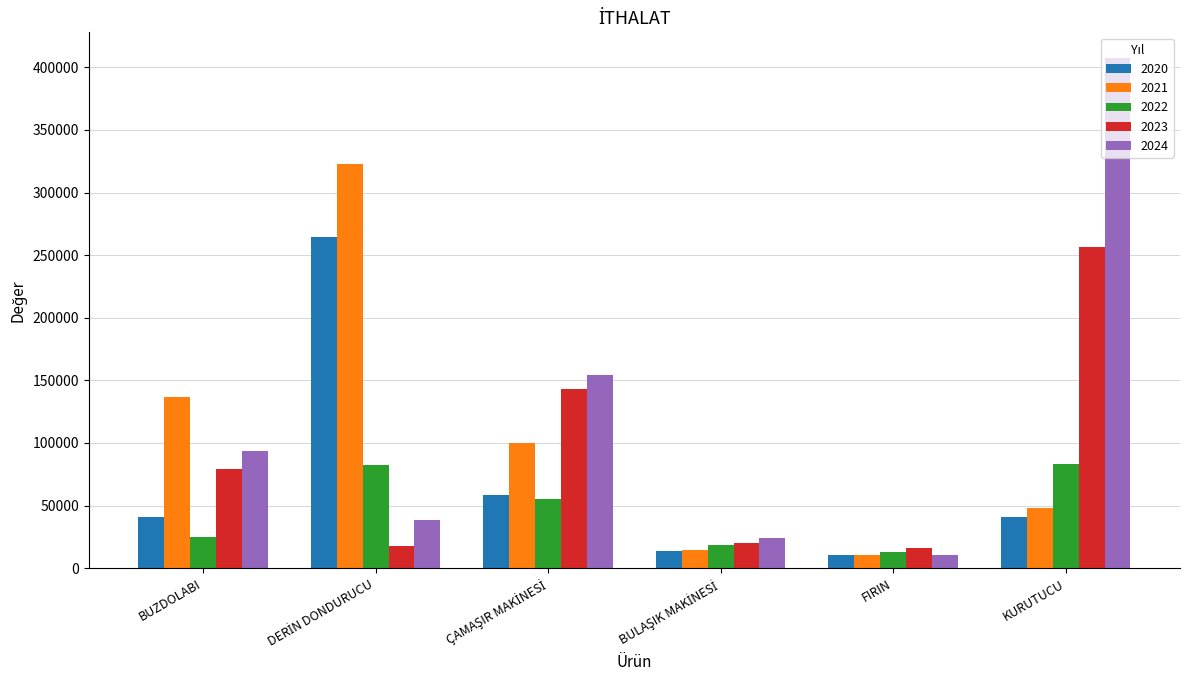

What is the smallest value displayed?

10616